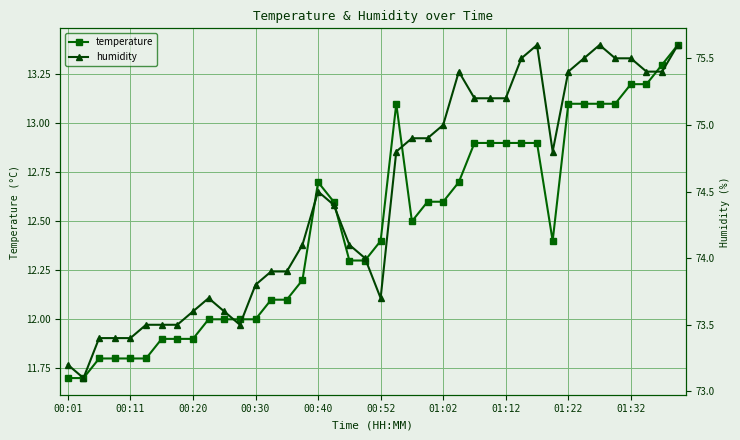

Does the chart display data point markers on the line(s)?

Yes